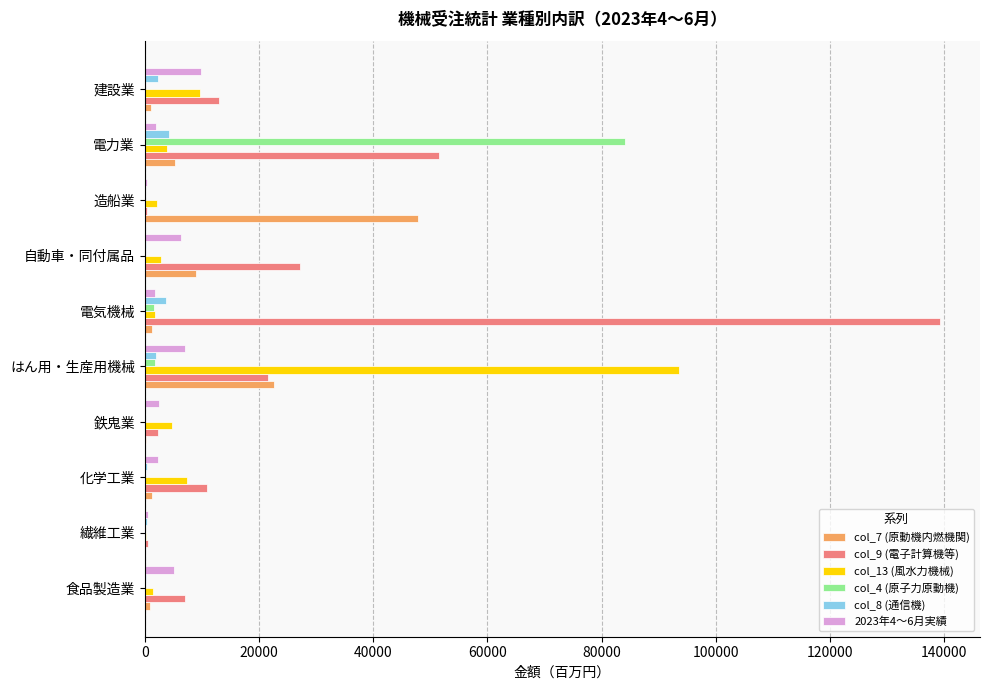

Which series has the largest total across all categories?

col_9 (電子計算機等)